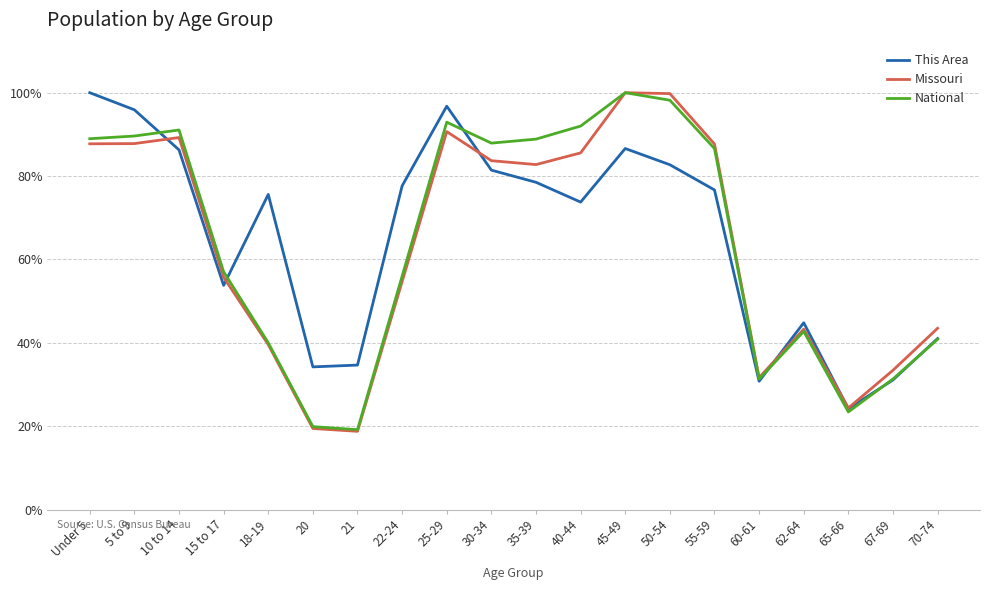

Does the chart have visible grid lines?

Yes